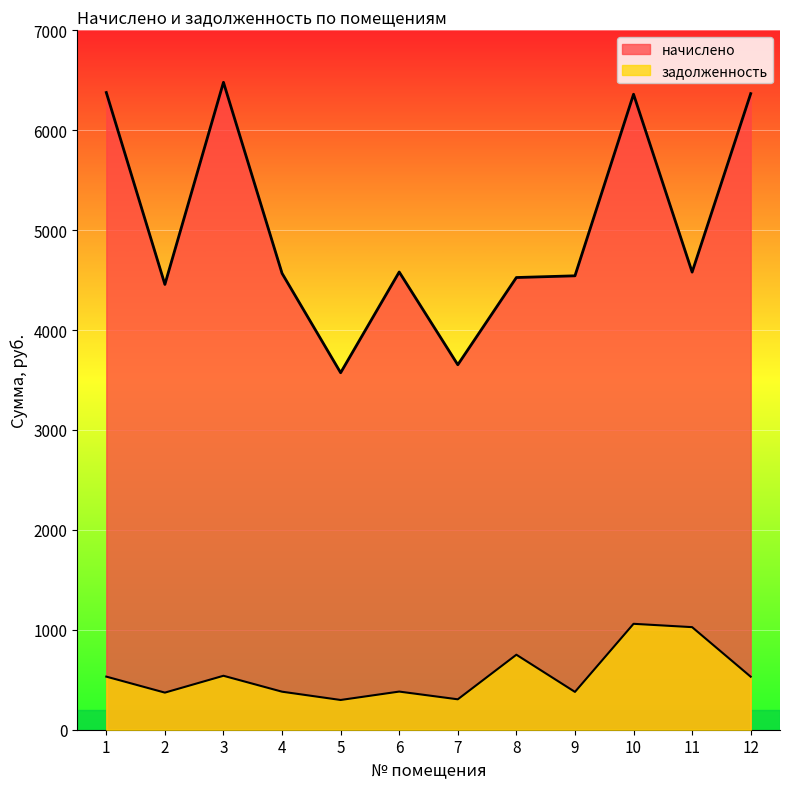

List the series in order of their peak value, highest first.

начислено, задолженность